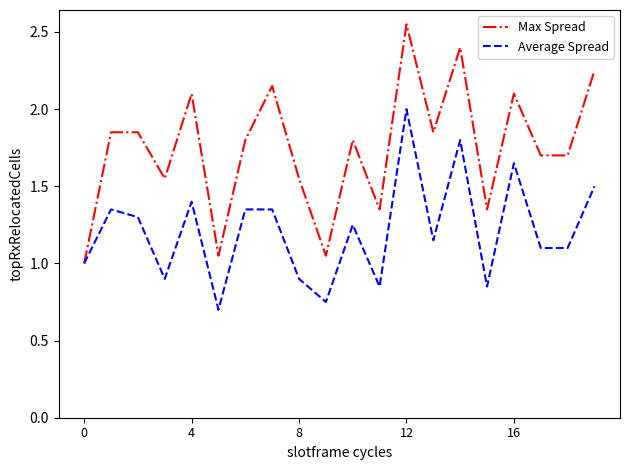

Which series has the largest total across all categories?

Max Spread